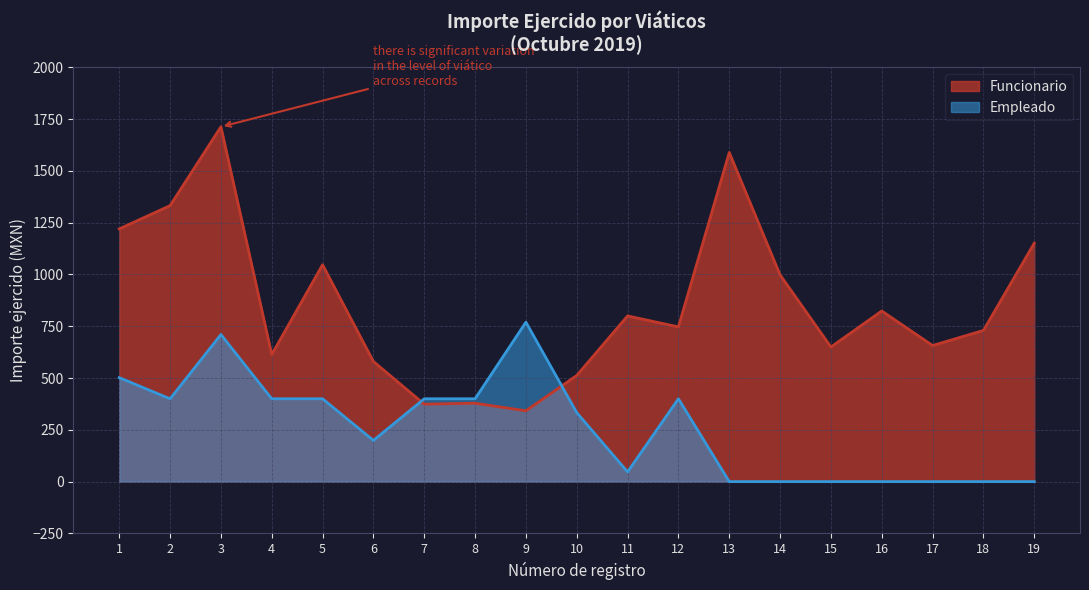

Rank the series at 3 from highest to lowest value.

Funcionario, Empleado